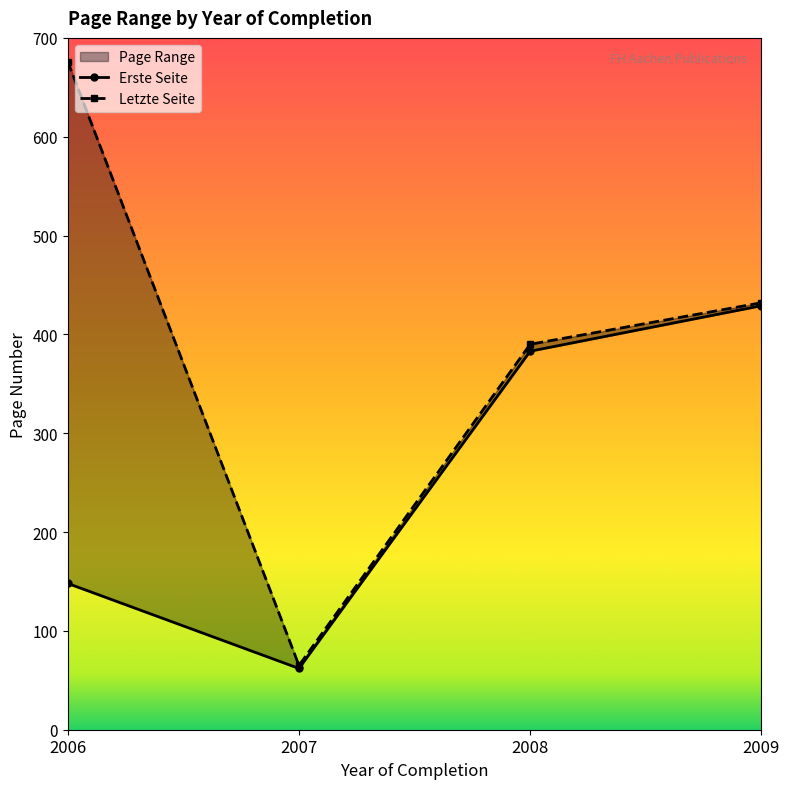

True or false: Erste Seite and Letzte Seite intersect in this chart.

False